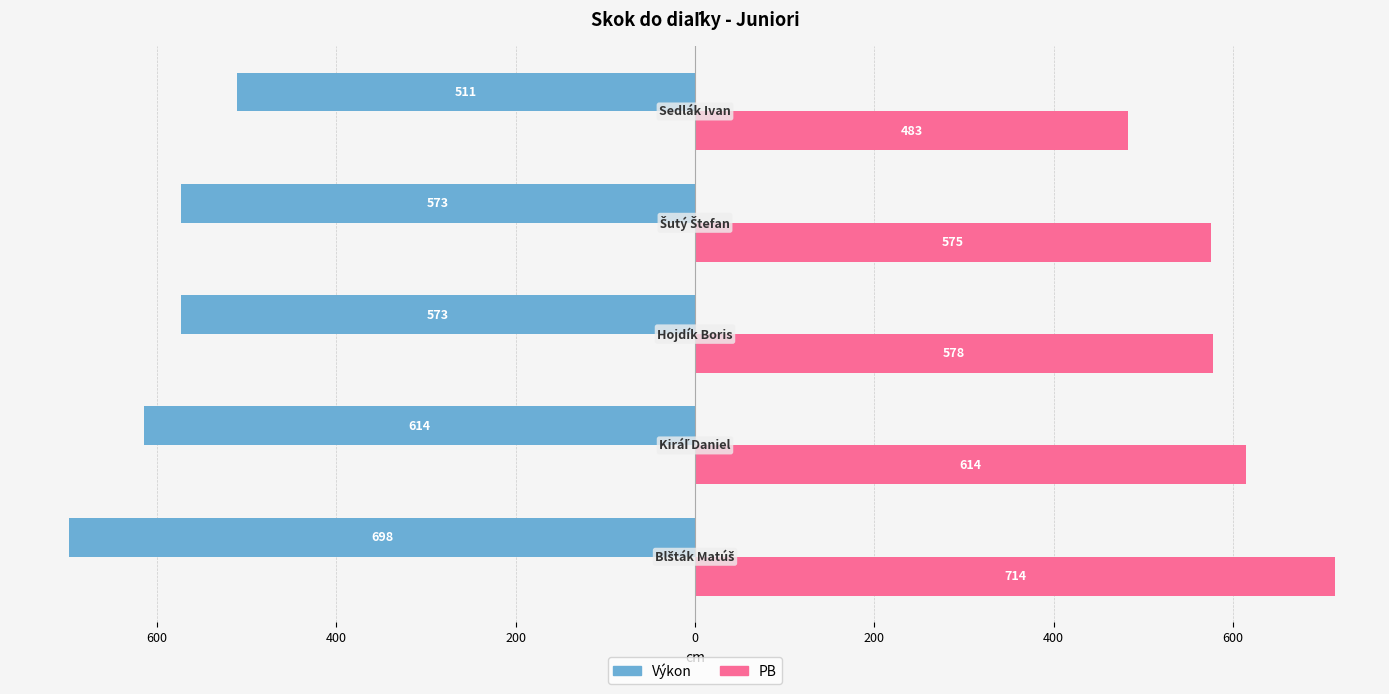

What are all the series names shown in the legend?

Výkon, PB